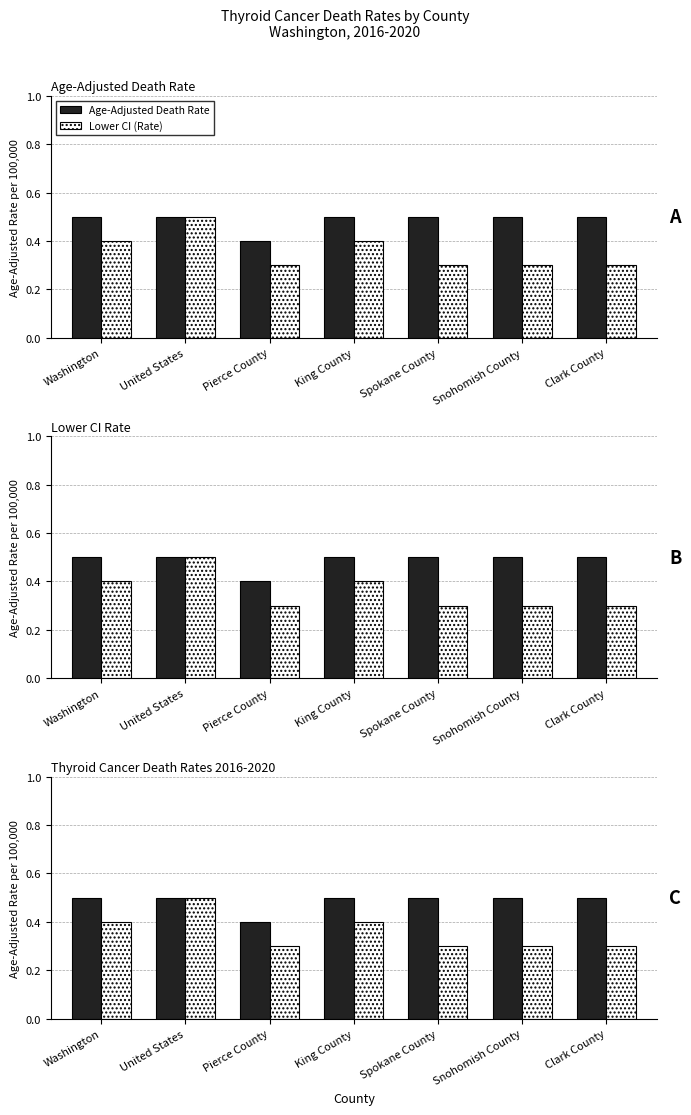

What is the label of the 1st bar from the left?

Washington